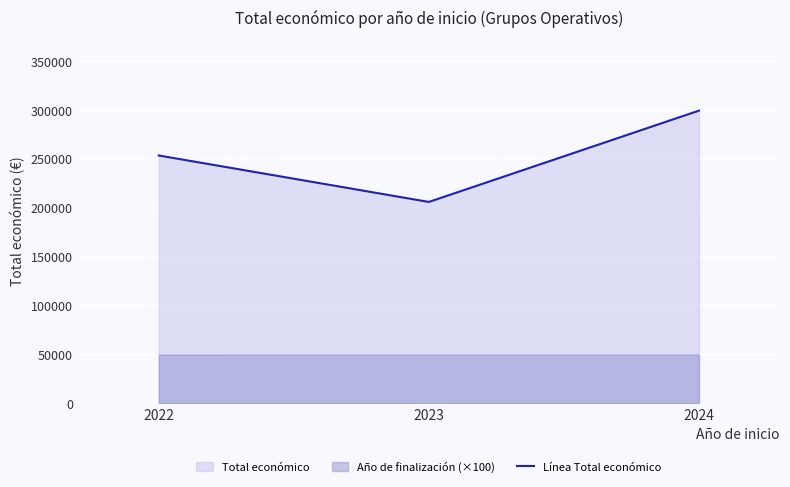

What is the difference between the maximum and minimum values?

93334